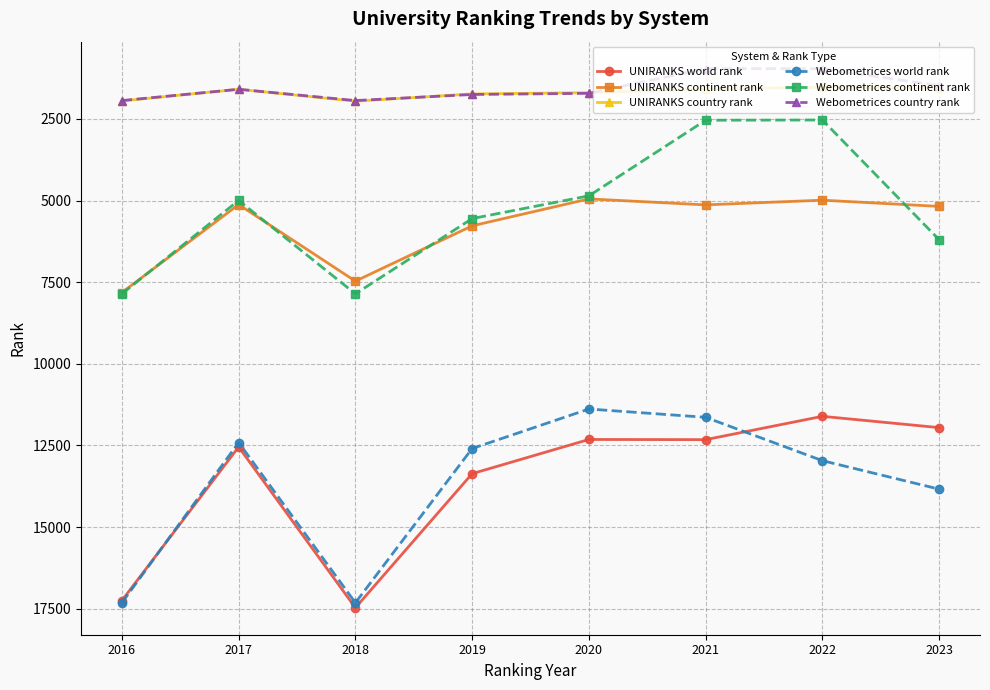

What is the average value of the Webometrices continent rank series?

5298